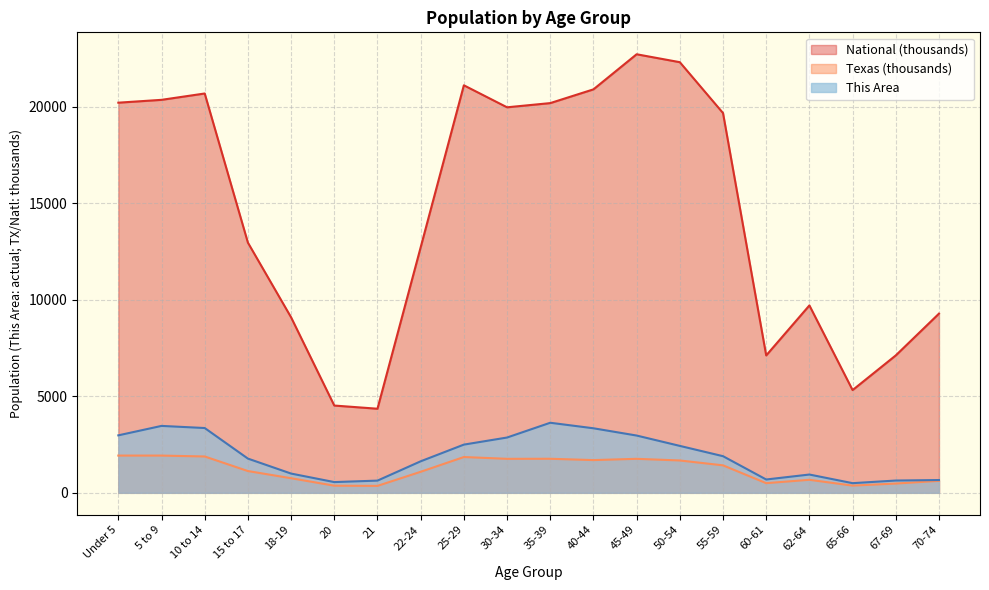

True or false: National and Texas intersect in this chart.

False